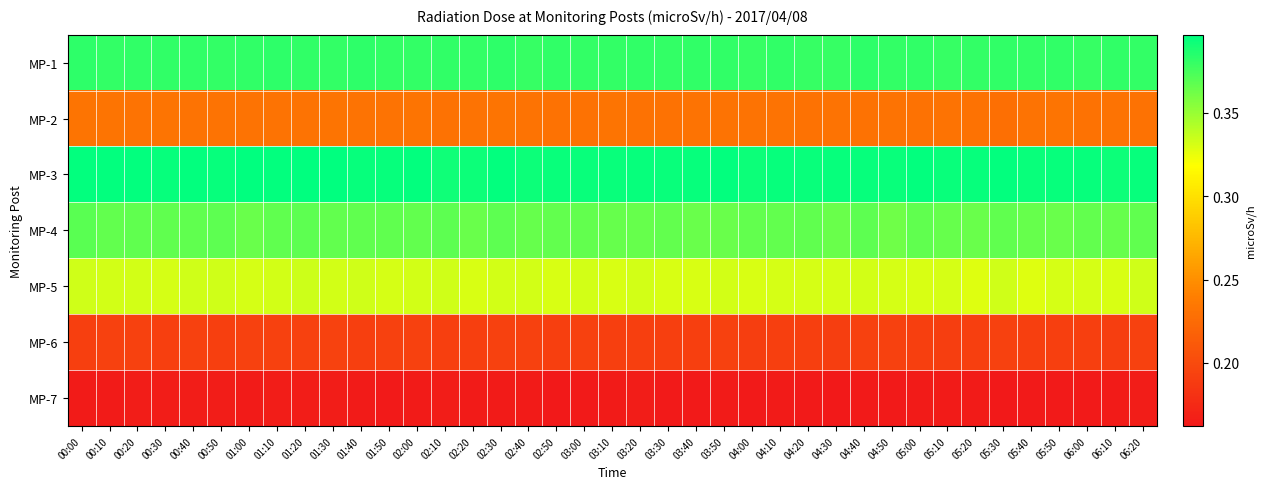

What is the spread (max minus min) of values at 05:10?

0.2